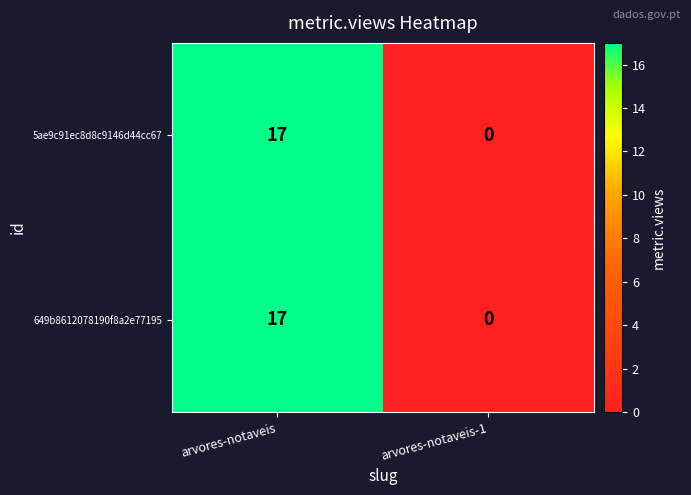

Rank the categories by 5ae9c91ec8d8c9146d44cc67 value from highest to lowest.

arvores-notaveis, arvores-notaveis-1